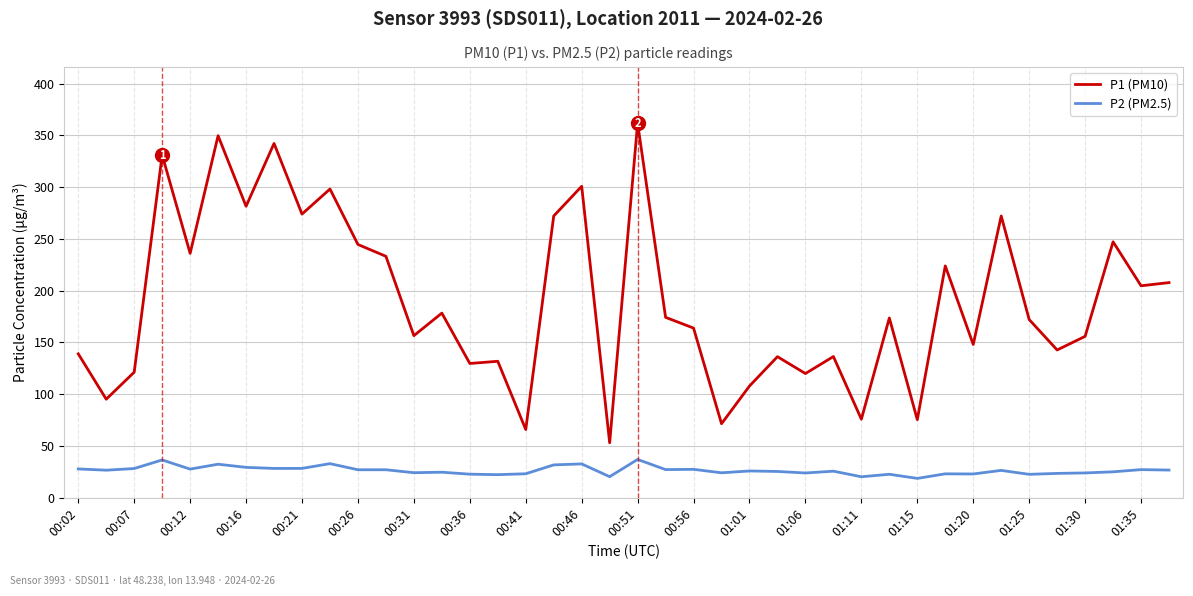

What is the difference between the second highest and second lowest values in the P1 (PM10) series?

283.8